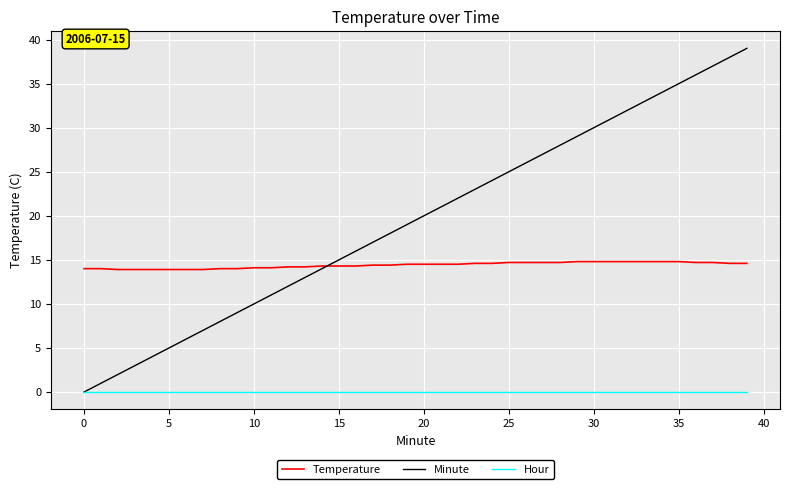

What are all the series names shown in the legend?

Temperature, Minute, Hour